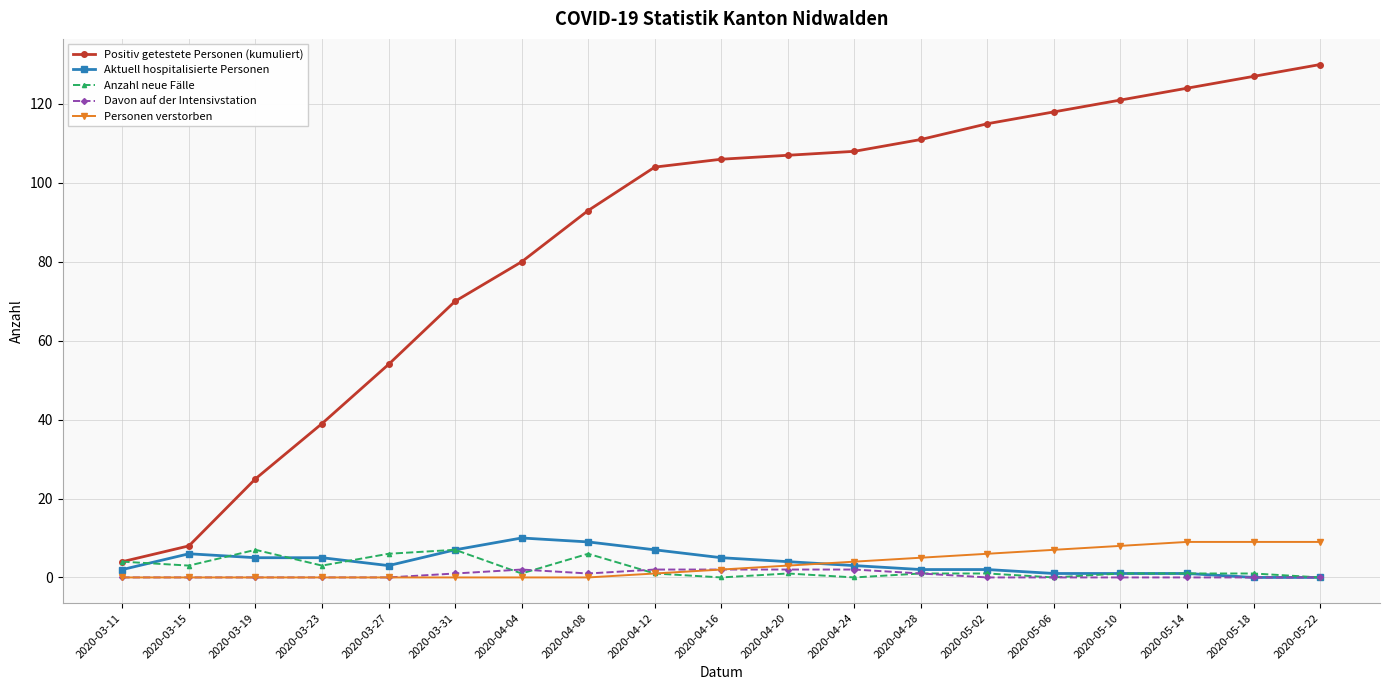

How many series are shown in this chart?

5